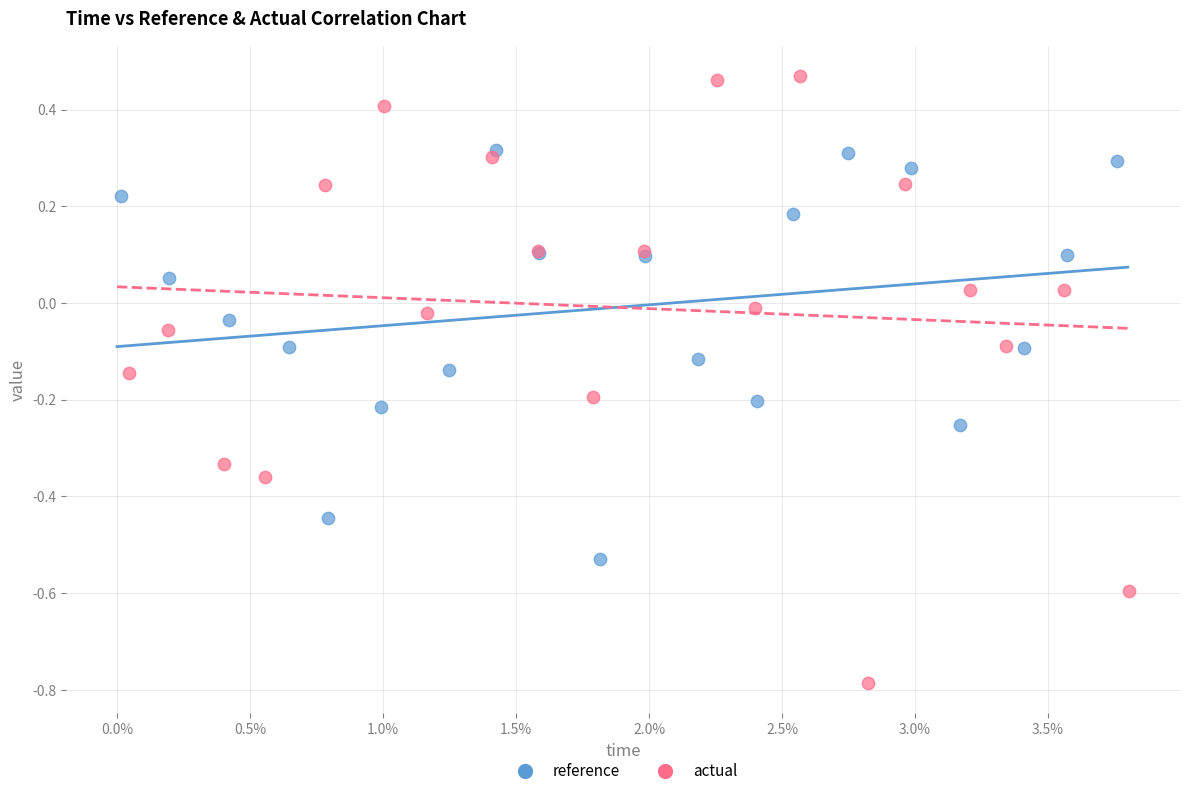

Which series has the widest spread of Y values?

actual